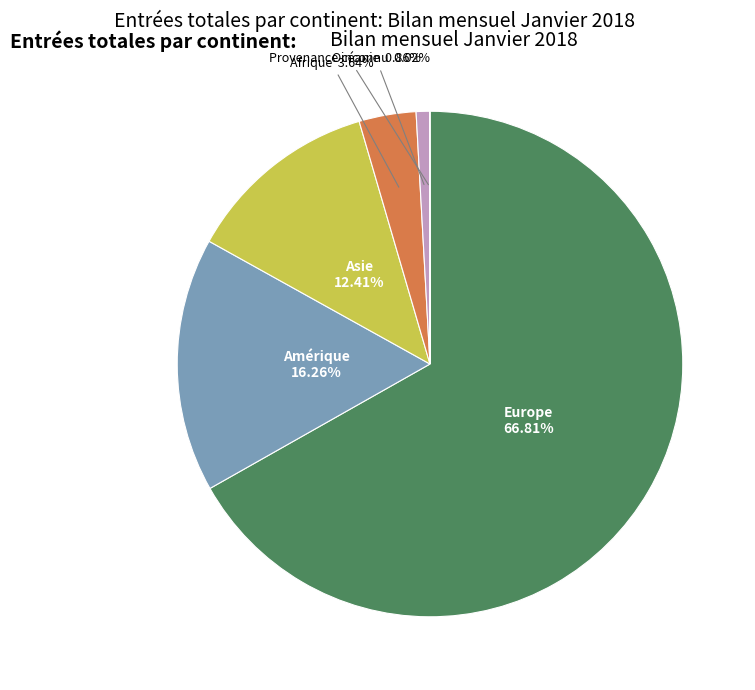

To the nearest percent, what portion does Océanie represent?

1%